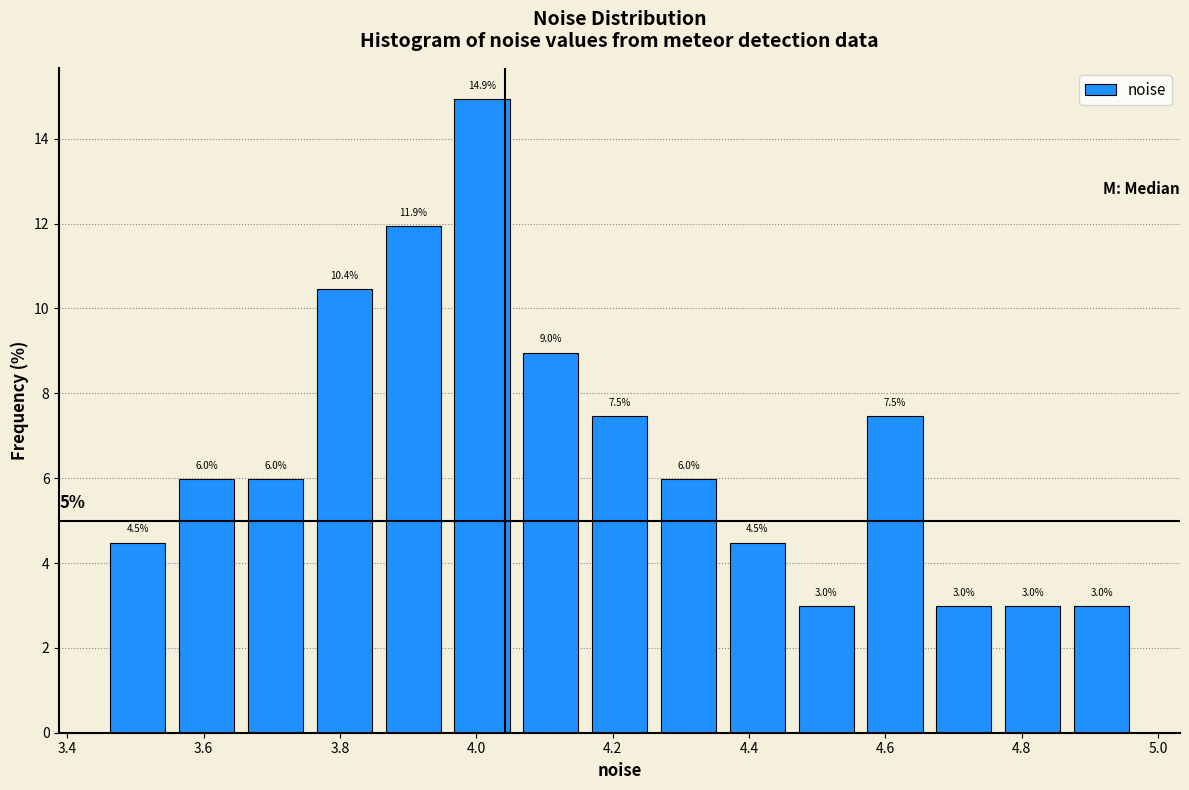

Reading left to right, transcribe this chart: for each bar, give the range it covers on the x-axis and its height. The bar edges are not printed on the chart, so give them approximately, as read against the axis.

3.46 to 3.56: 4.5
3.56 to 3.66: 6.0
3.66 to 3.76: 6.0
3.76 to 3.86: 10.4
3.86 to 3.96: 11.9
3.96 to 4.06: 14.9
4.06 to 4.16: 9.0
4.16 to 4.26: 7.5
4.26 to 4.36: 6.0
4.36 to 4.46: 4.5
4.46 to 4.56: 3.0
4.56 to 4.66: 7.5
4.66 to 4.76: 3.0
4.76 to 4.86: 3.0
4.86 to 4.96: 3.0